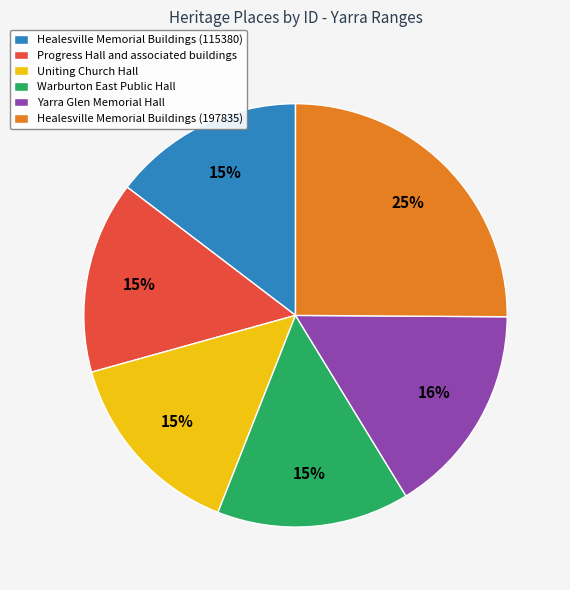

Count the number of slices in the pie.

6